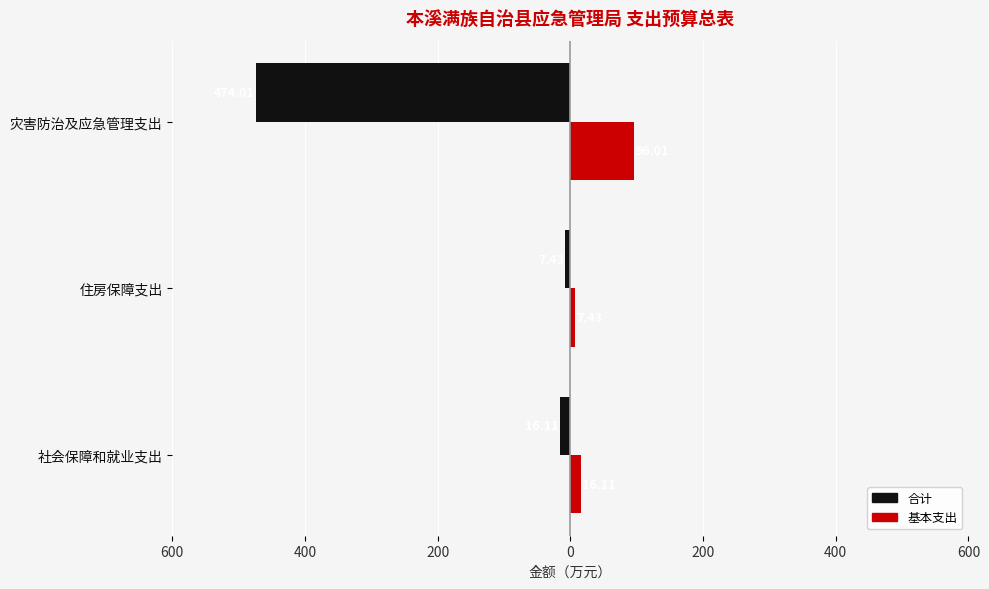

What are all the series names shown in the legend?

合计, 基本支出